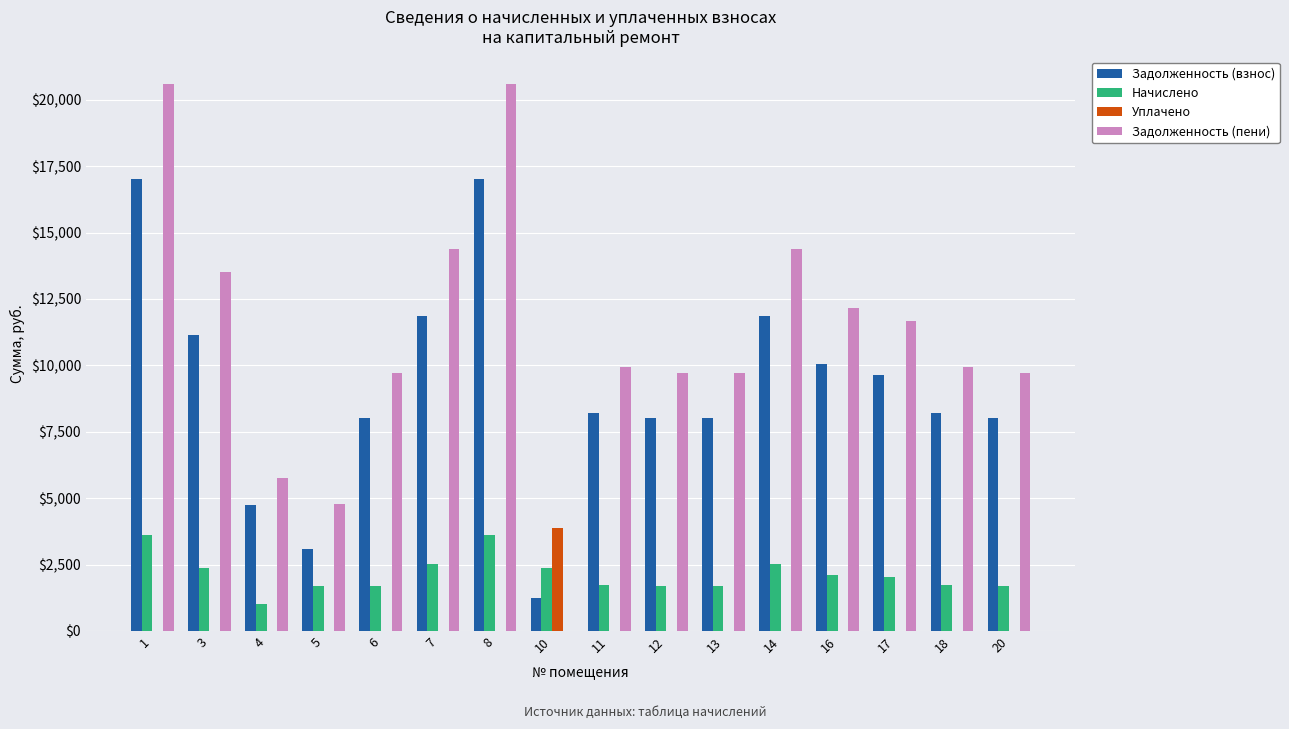

What is the sum of the Начислено values at 8 and 10?

5955.2